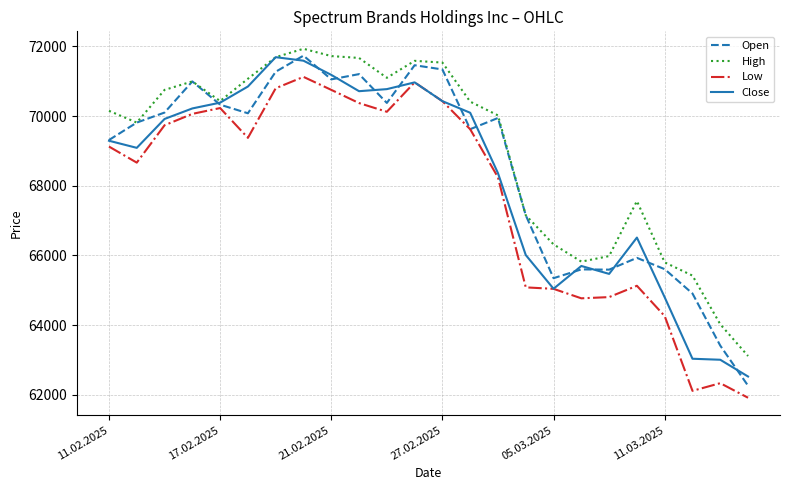

At how many categories does at least one series exceed 65210?

22